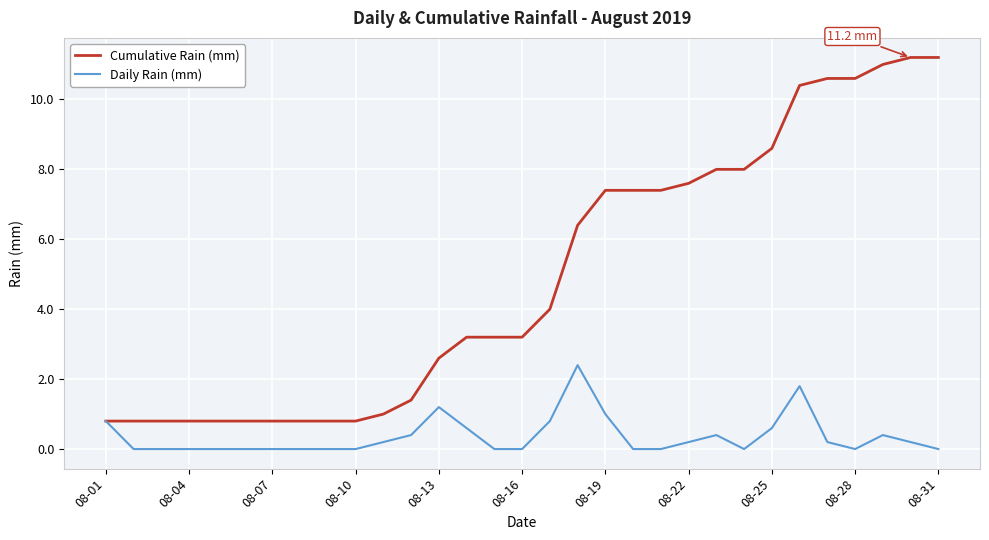

List the series in order of their peak value, lowest first.

Daily Rain (mm), Cumulative Rain (mm)